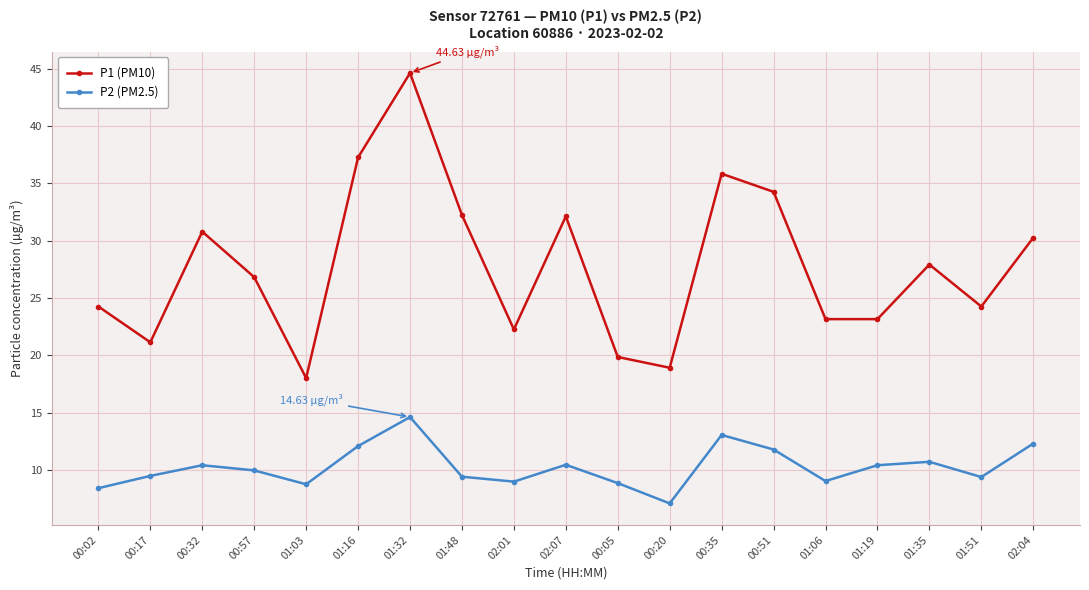

The P2 (PM2.5) series shows 16.1 at 01:51. True or false?

False